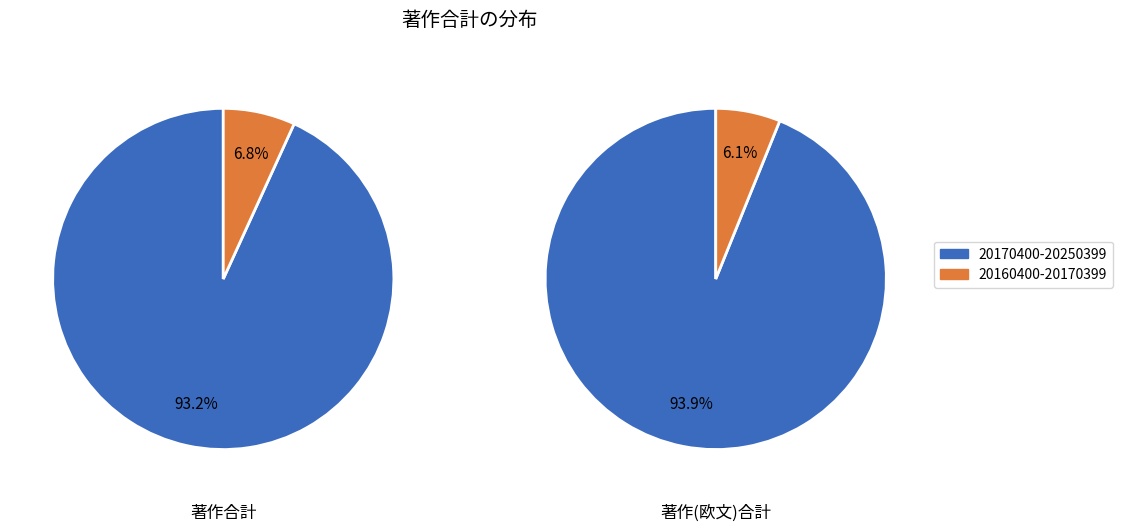

To the nearest percent, what is the combined percentage of 20170400-20250399 and 20160400-20170399?

100%